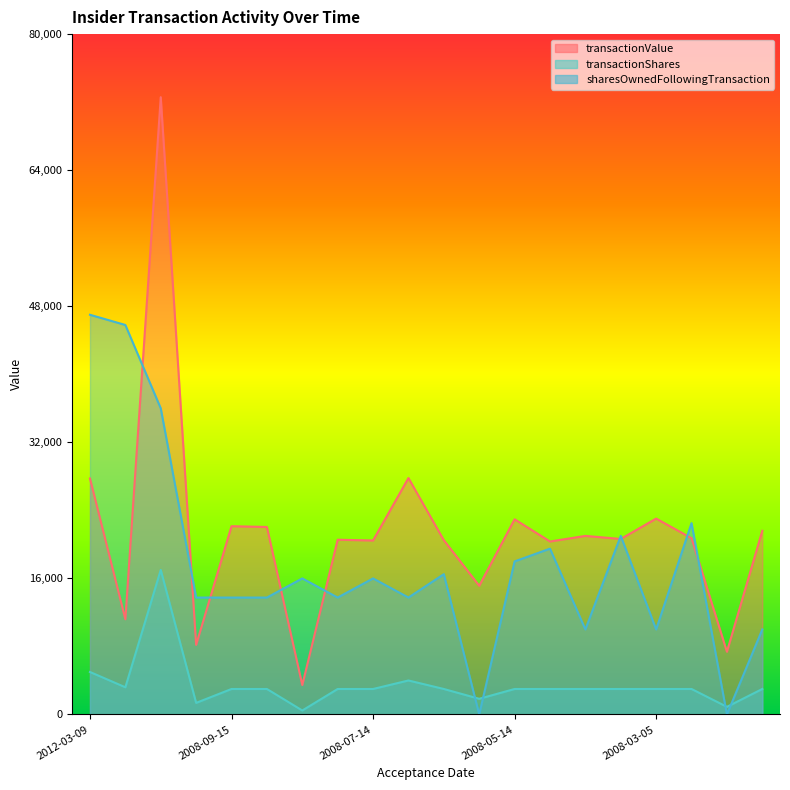

Which label corresponds to the smallest value in the chart?

2008-06-03